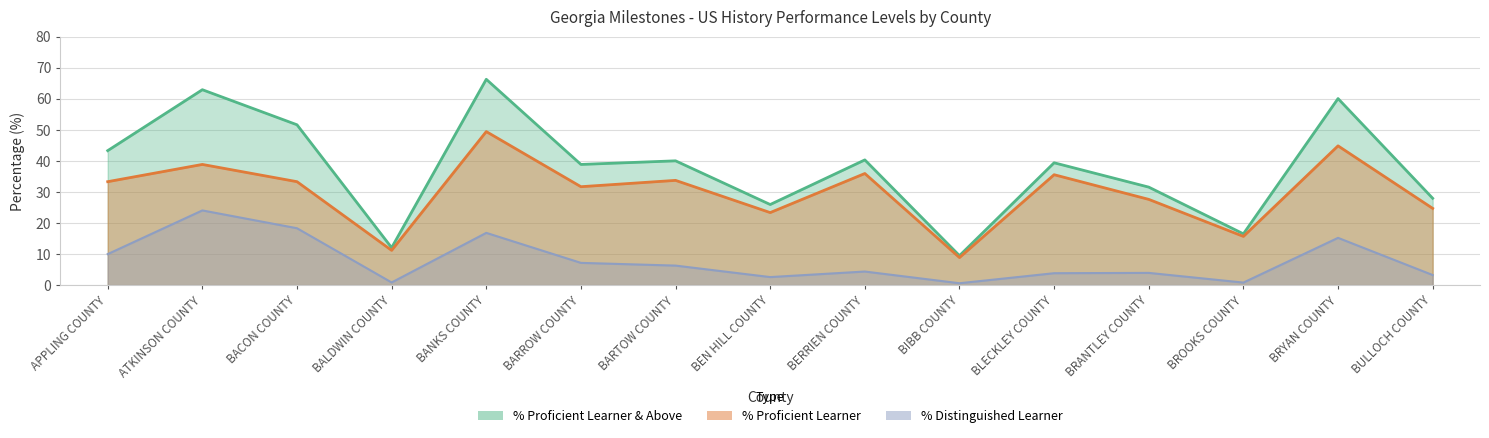

Which has a higher value, BANKS COUNTY or BEN HILL COUNTY?

BANKS COUNTY